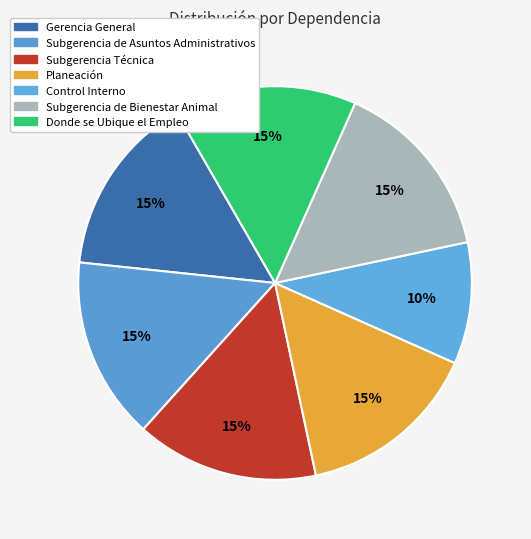

How many segments does this pie chart have?

7